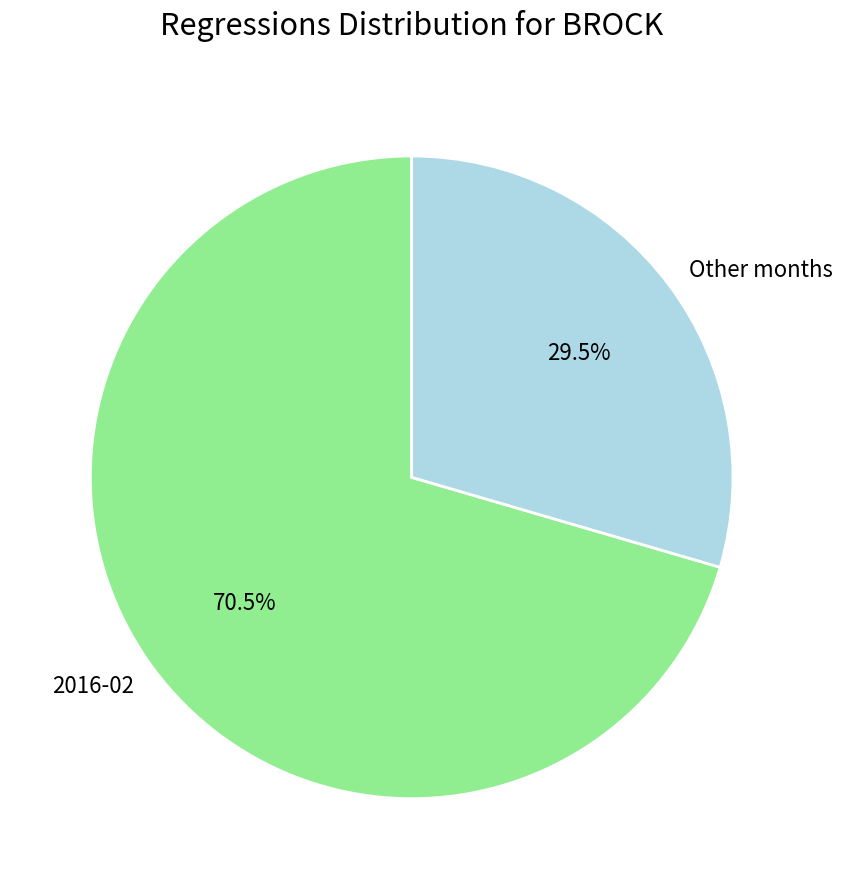

Which slice represents more than half of the pie?

2016-02